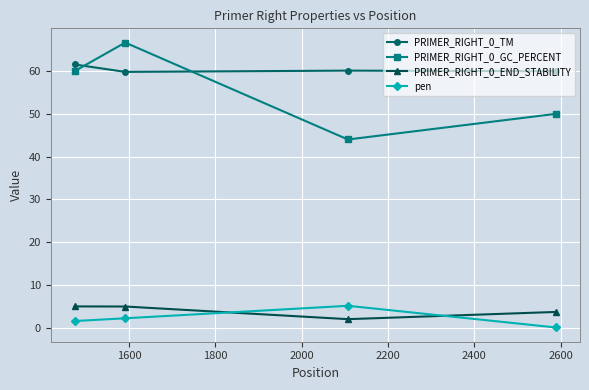

True or false: PRIMER_RIGHT_0_END_STABILITY and PRIMER_RIGHT_0_GC_PERCENT intersect in this chart.

False